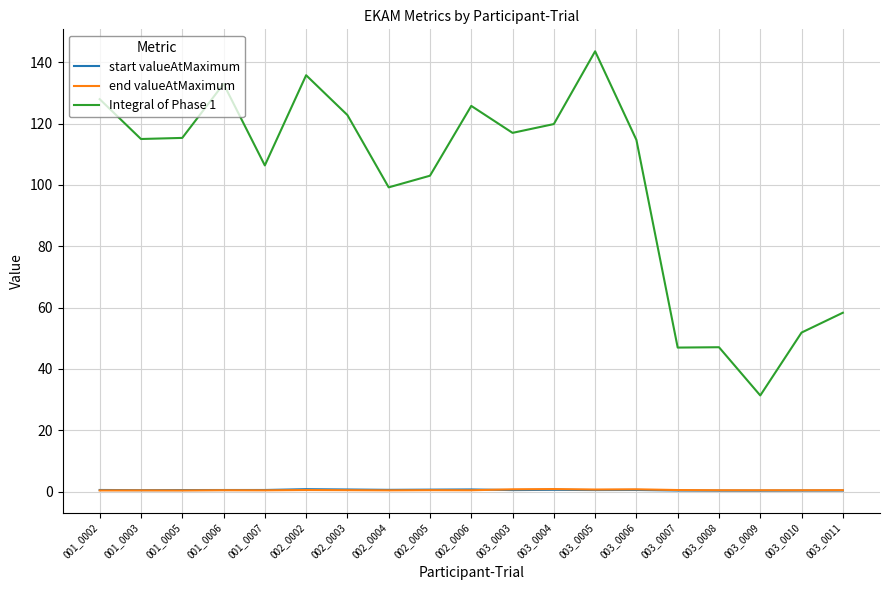

Which label corresponds to the largest value in the chart?

003_0005